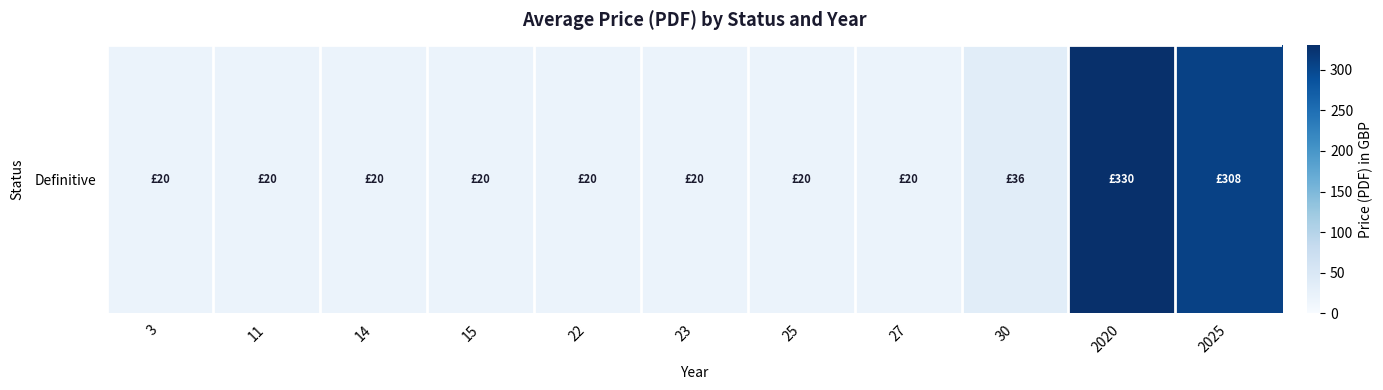

How many data points does each series have?

11